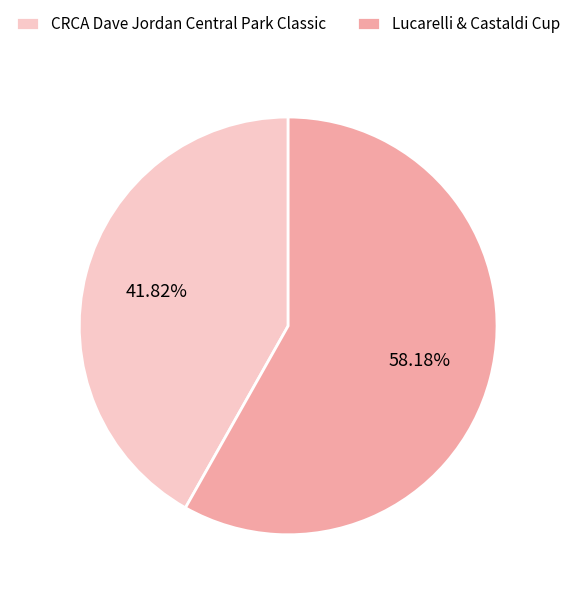

Is it true that Lucarelli & Castaldi Cup is 58% of the pie?

True